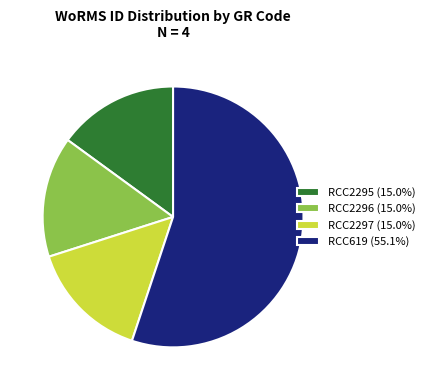

Is there any slice that represents more than half of the pie?

Yes